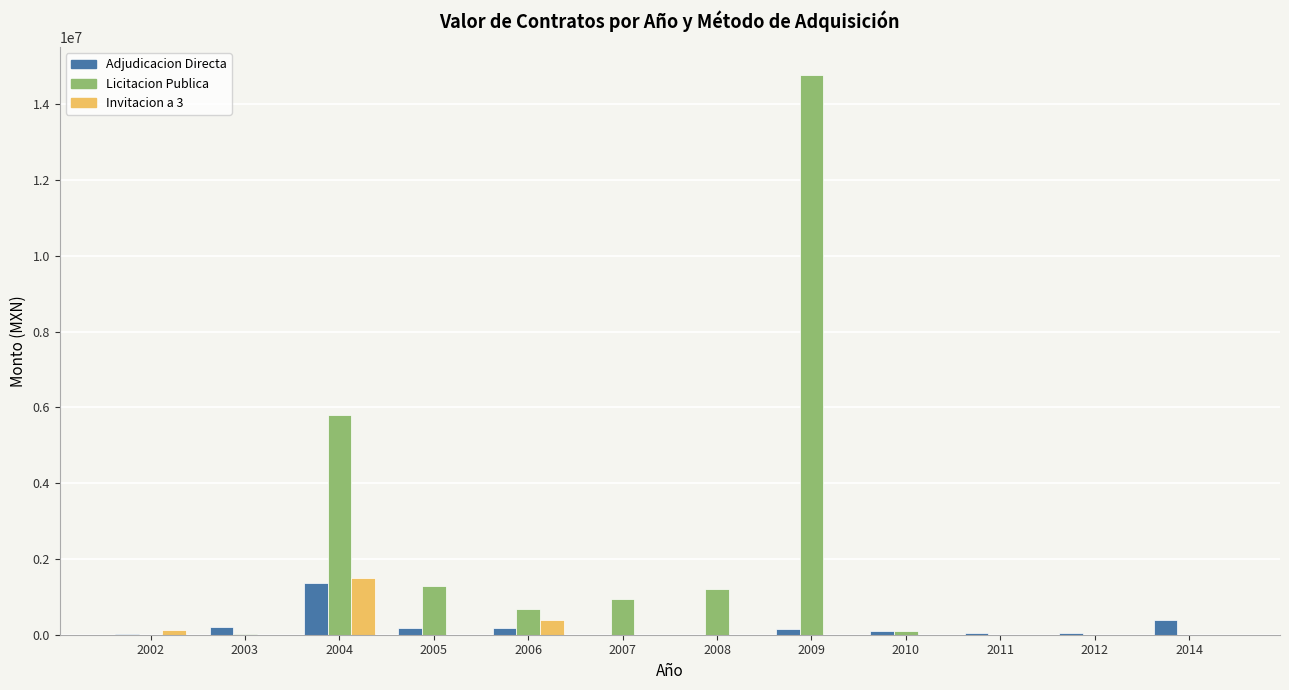

What is the maximum value for Adjudicacion Directa?

1368034.2